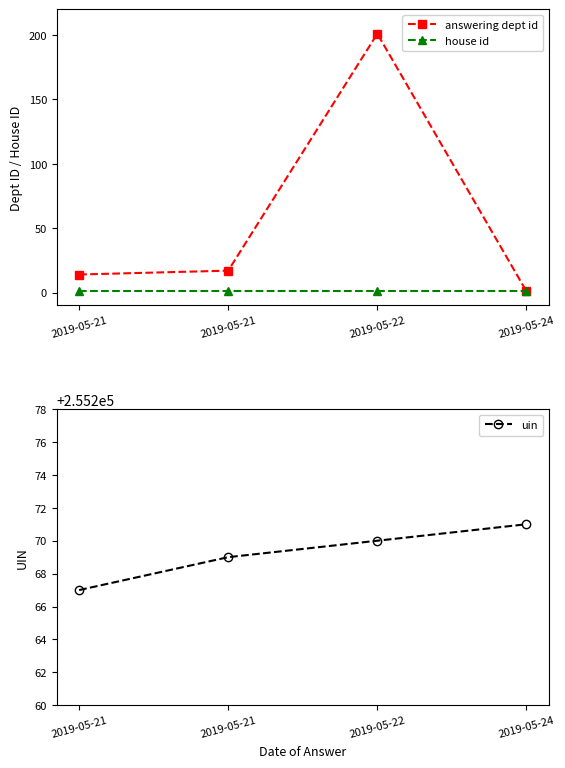

What is the spread (max minus min) of values at 2019-05-21?

255266